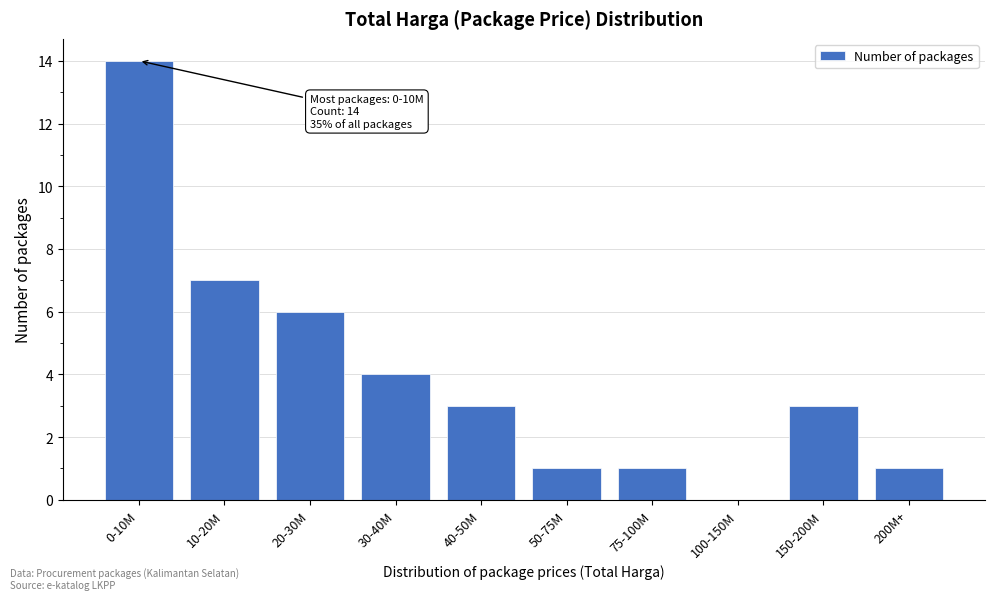

Reading right to left, transcribe all the data shown in this chart.

200M+=1	150-200M=3	100-150M=0	75-100M=1	50-75M=1	40-50M=3	30-40M=4	20-30M=6	10-20M=7	0-10M=14